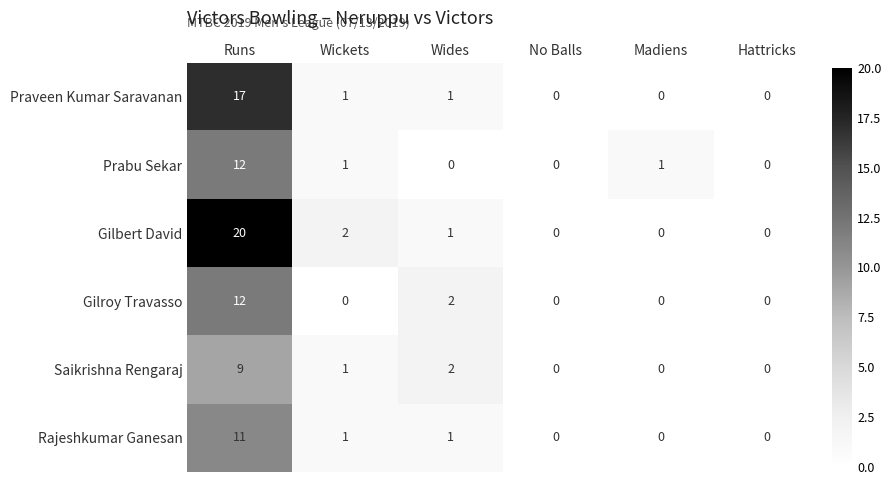

How many Gilroy Travasso values are between 0 and 2?

5